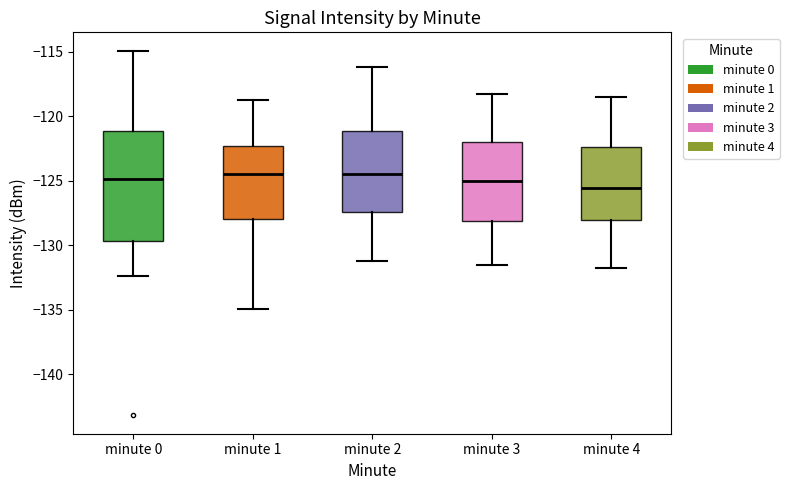

Reading left to right, transcribe this box plot: for each box, give where its median line is, the range the box spans, and where its two whiskers end, as read against the y-axis. The values are not printed on the chart, so give them approximately, as read against the axis.

minute 0: median -125.0, box -129.5 to -121.0, whiskers -132.5 to -115.0
minute 1: median -124.5, box -128.0 to -122.5, whiskers -135.0 to -118.5
minute 2: median -124.5, box -127.5 to -121.0, whiskers -131.0 to -116.0
minute 3: median -125.0, box -128.0 to -122.0, whiskers -131.5 to -118.5
minute 4: median -125.5, box -128.0 to -122.5, whiskers -132.0 to -118.5